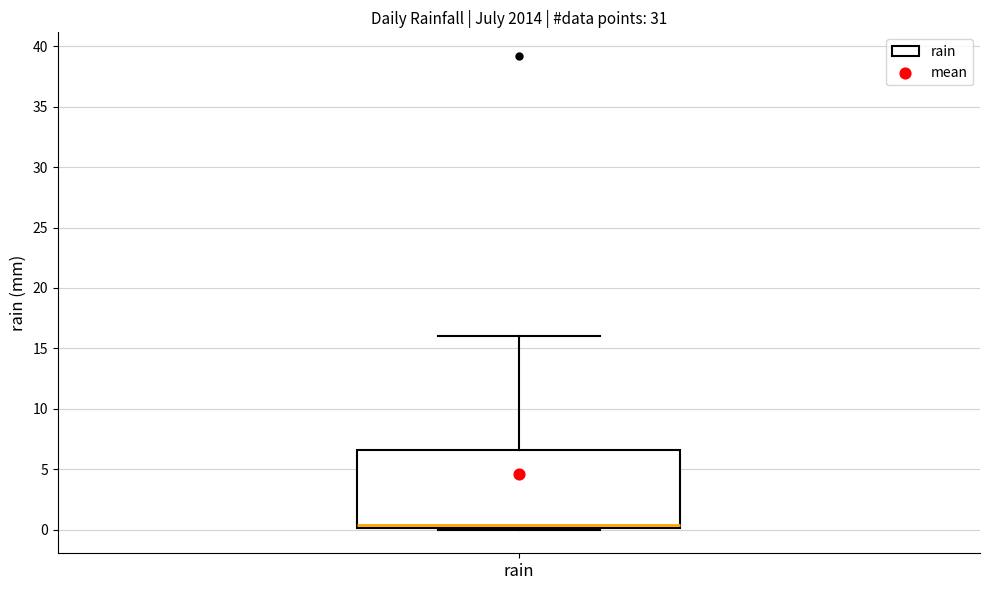

Where does the upper whisker of the box for rain end on the y-axis? The values are not printed on the chart, so give them approximately, as read against the axis.

16.0